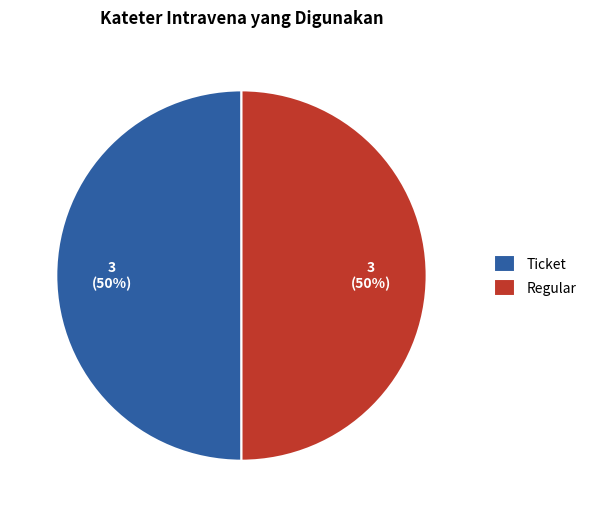

Combined, do Ticket and Regular account for over 50%?

Yes